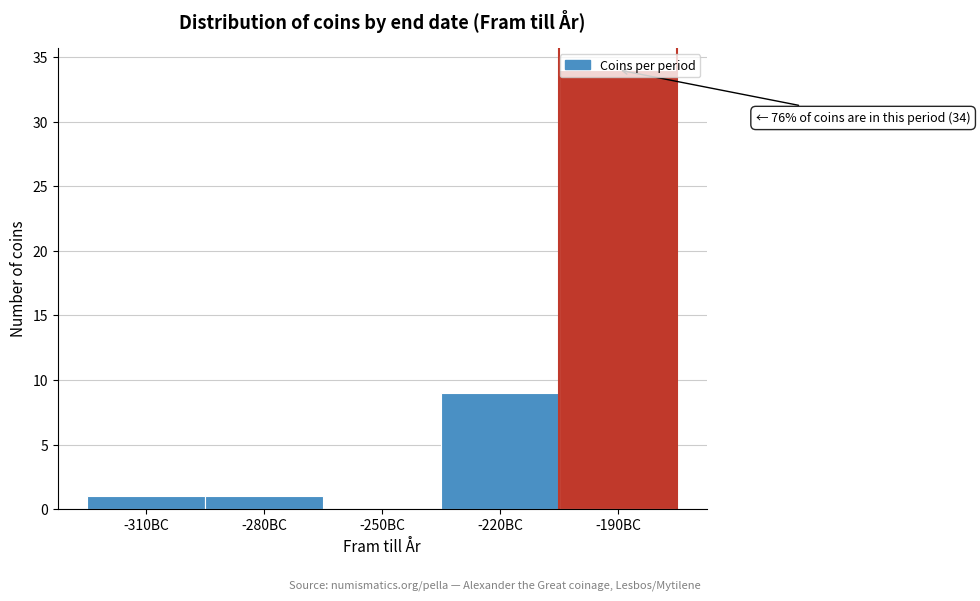

What is the change in value from -280BC to -220BC?

+8